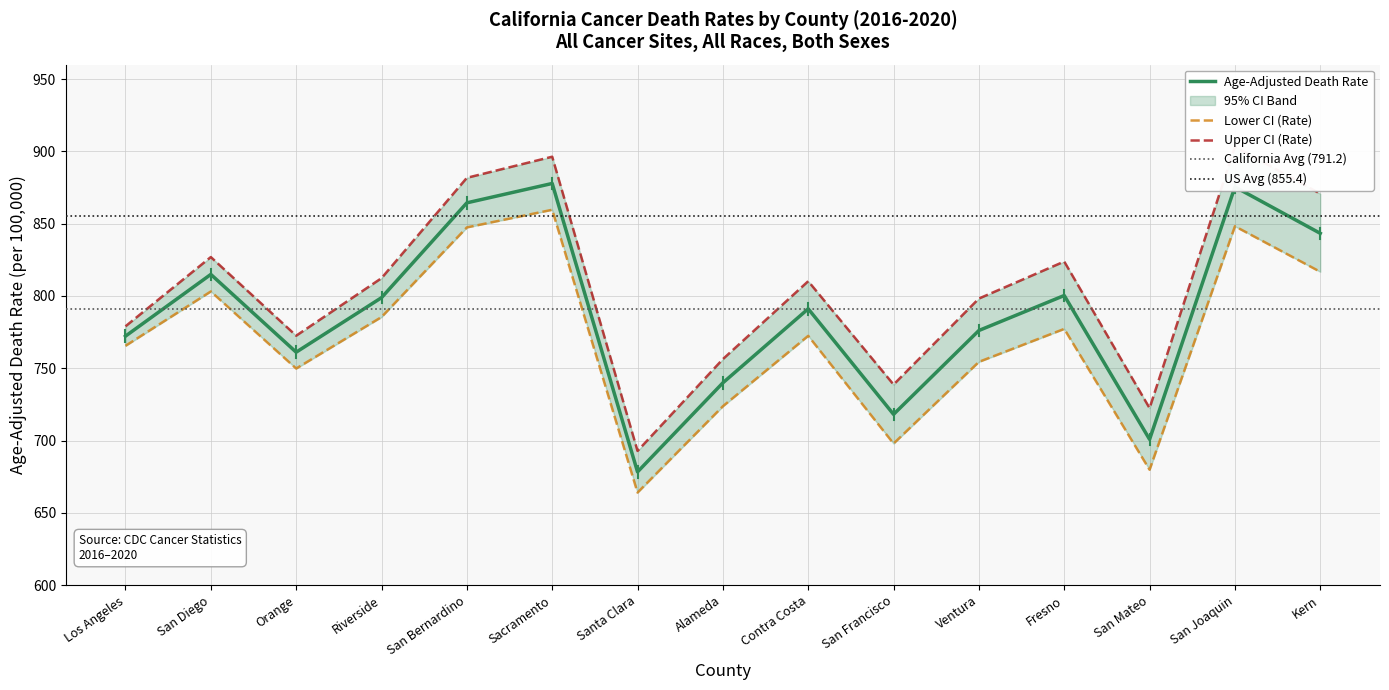

Rank the series by their average value, from highest to lowest.

Upper CI (Rate), Age-Adjusted Death Rate, Lower CI (Rate)